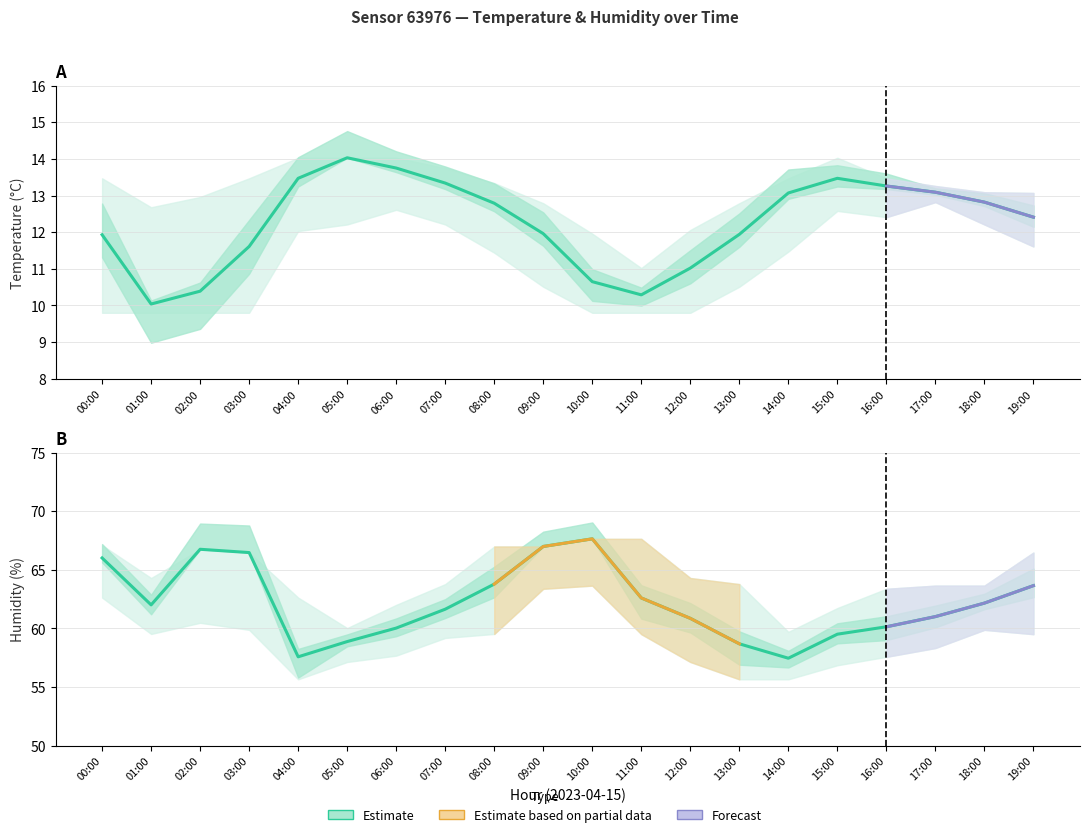

Is the value of humidity_upper at 17:00 greater than the value of humidity_lower at 04:00?

Yes